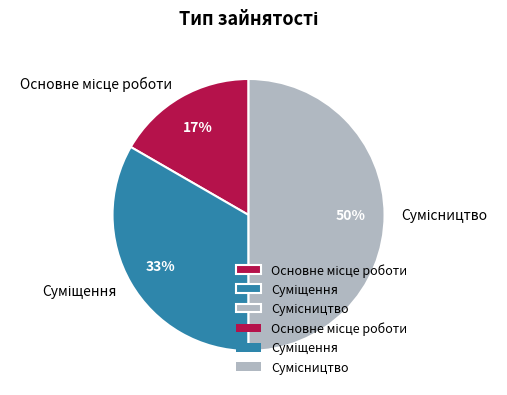

To the nearest percent, what is the average slice percentage?

33%